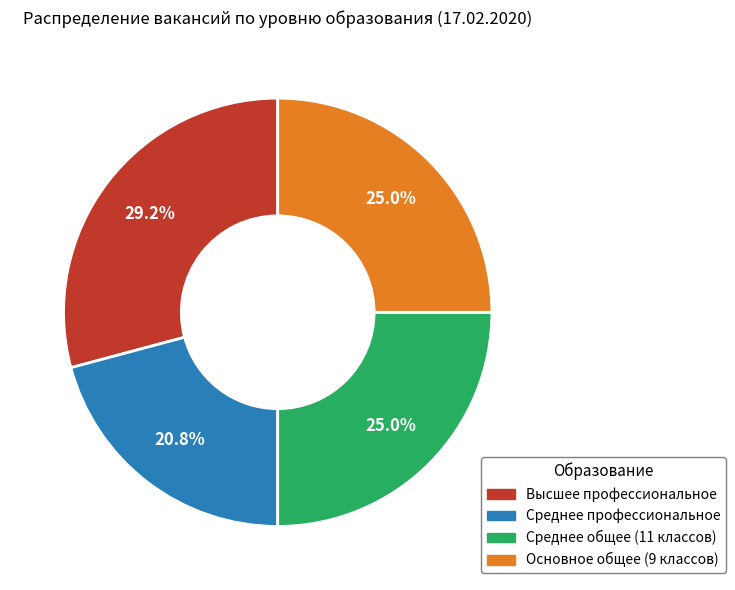

Is there a majority slice in this chart?

No